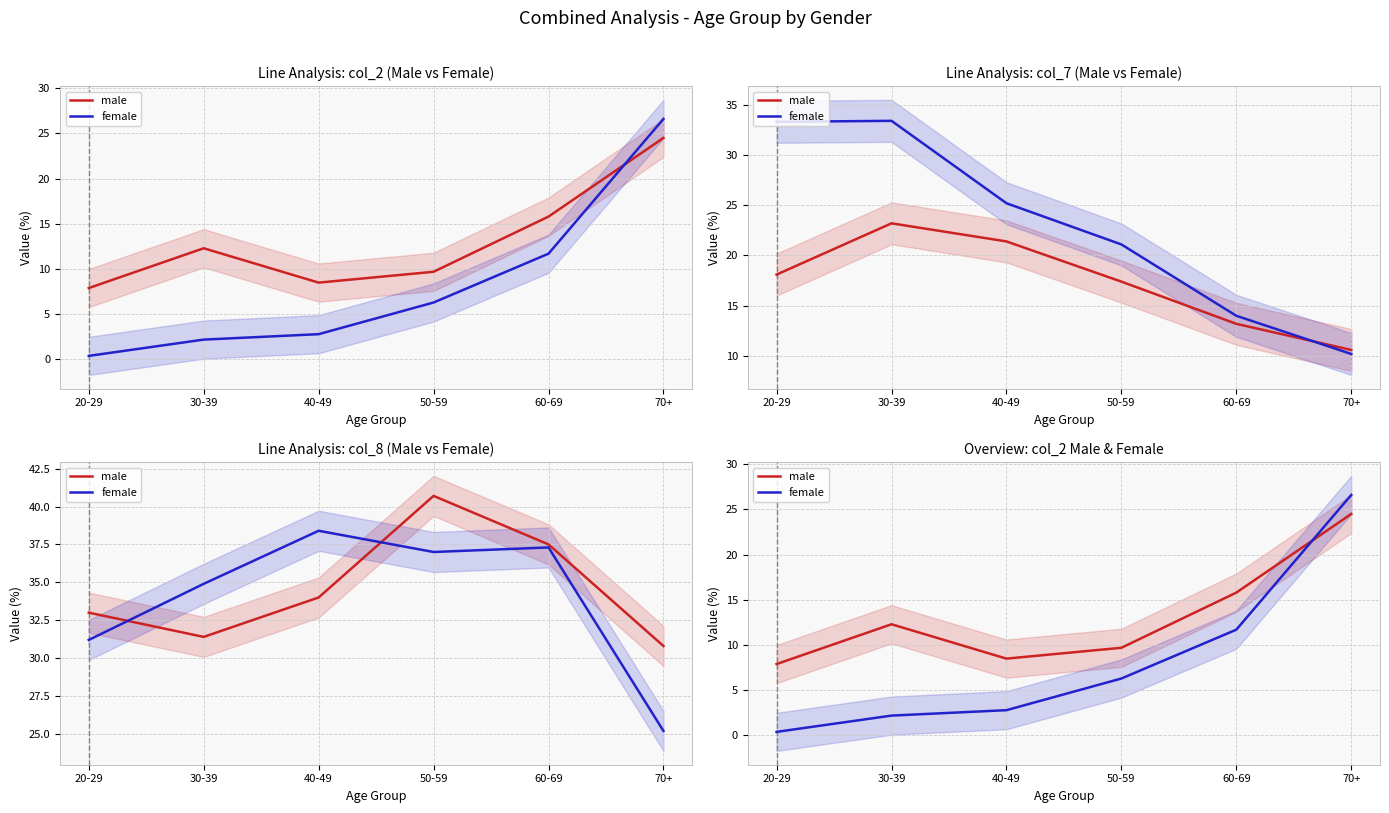

List the labels in order of female value, smallest first.

20-29, 30-39, 40-49, 50-59, 60-69, 70+